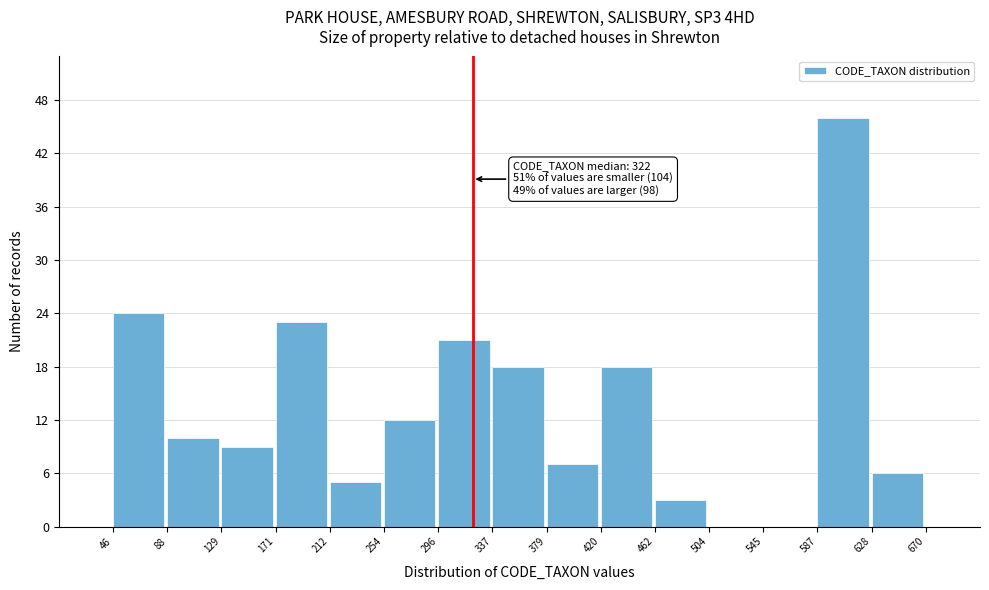

Over which range of the x-axis is the bar tallest?

587 to 628